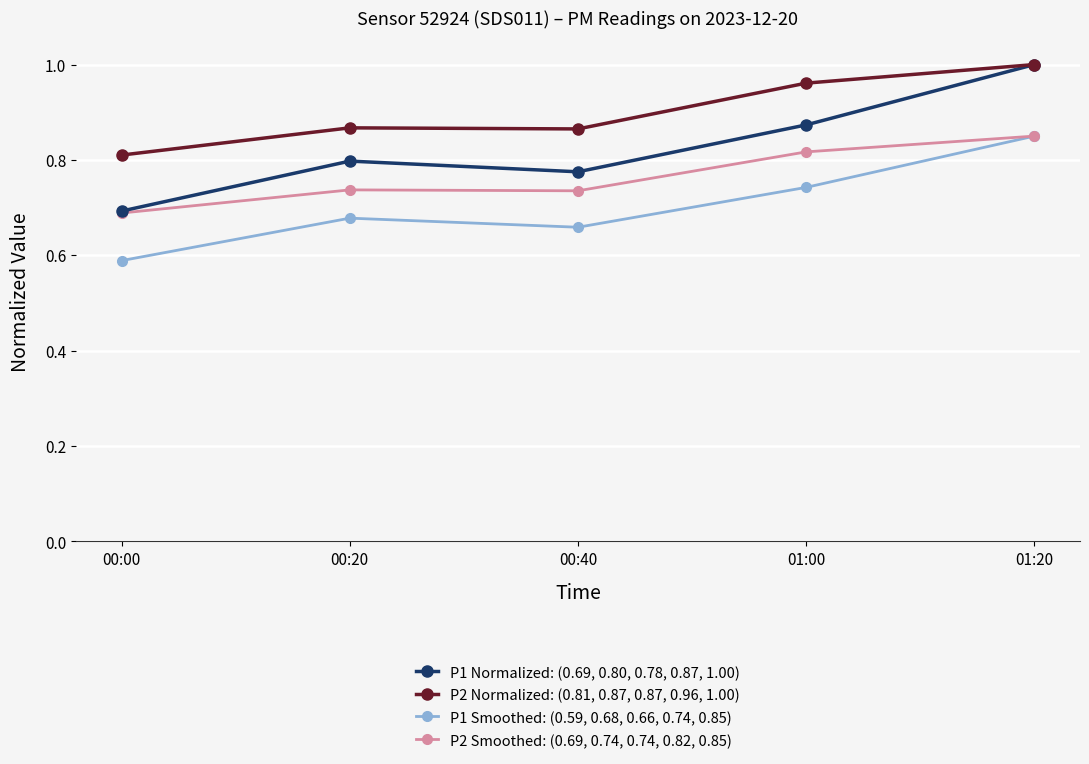

What position from the left is 01:20?

5